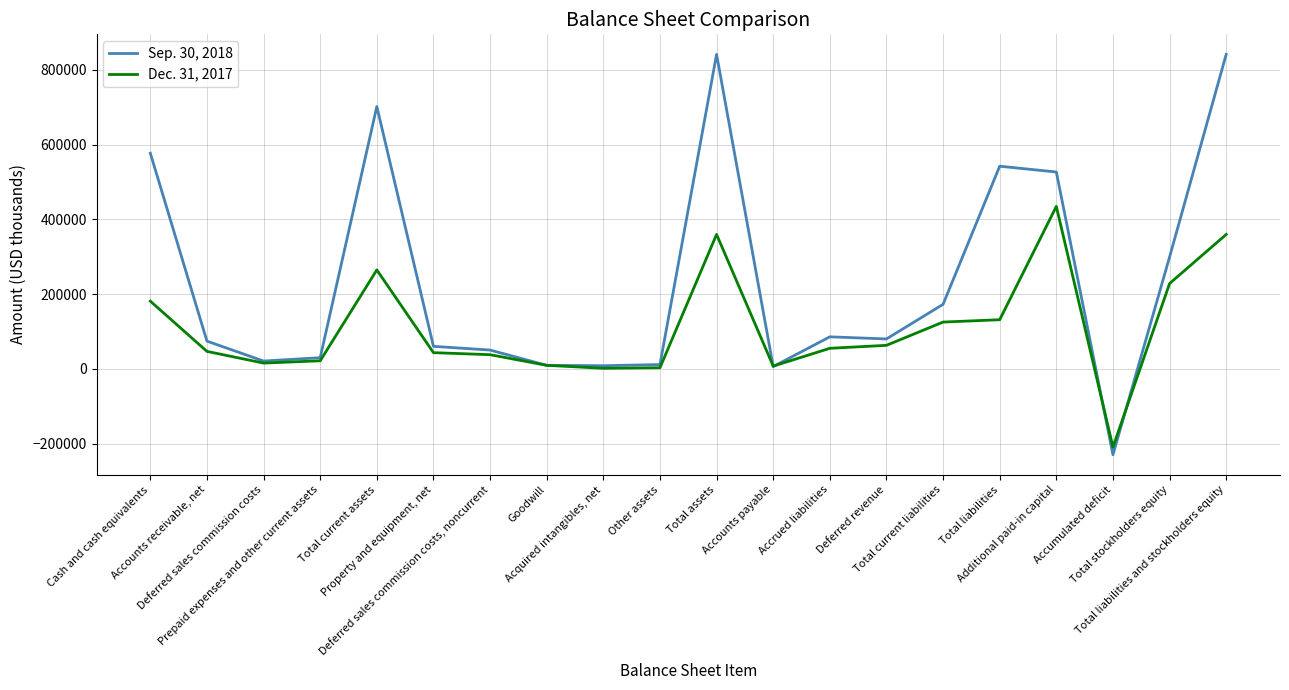

Which series has the largest total across all categories?

Sep. 30, 2018